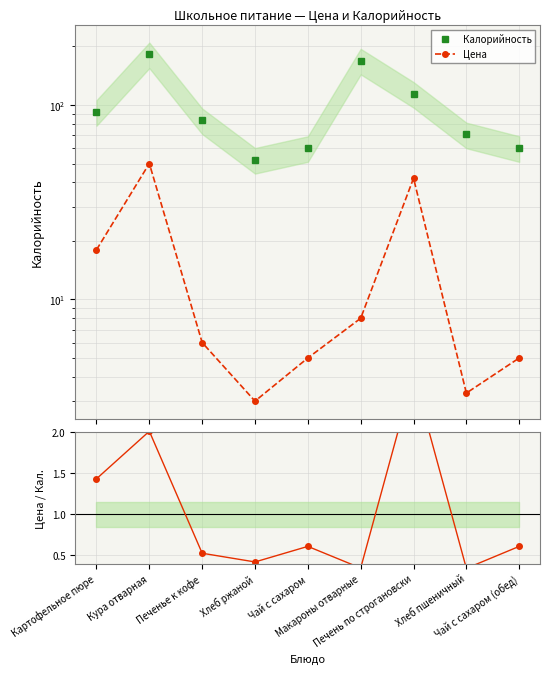

Between Макароны отварные and Печенье к кофе, which is larger?

Макароны отварные